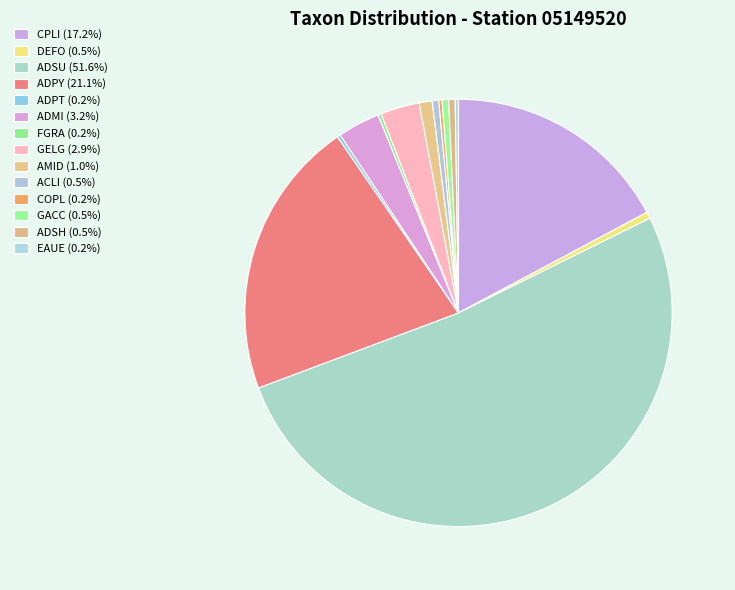

Do GELG and ADPY together represent more than half of the pie?

No